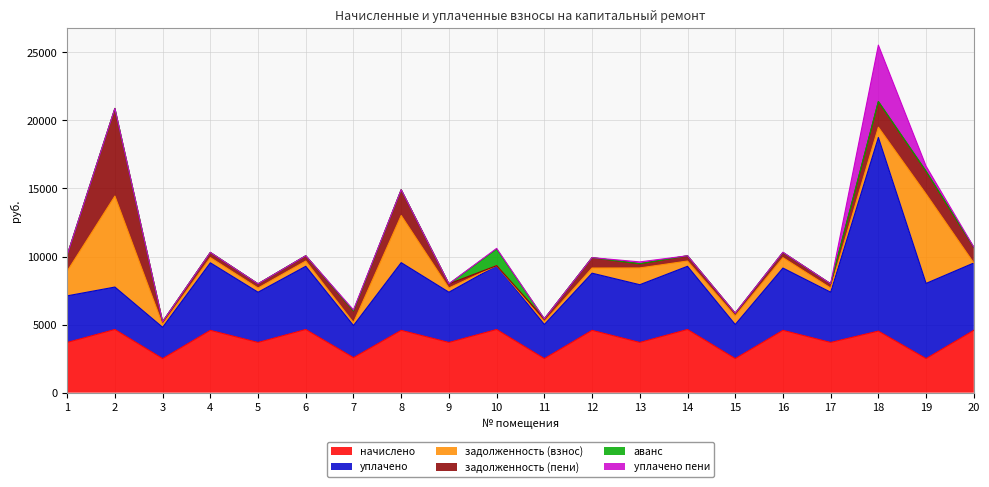

True or false: уплачено has a value of 3689.4 at 17.

True